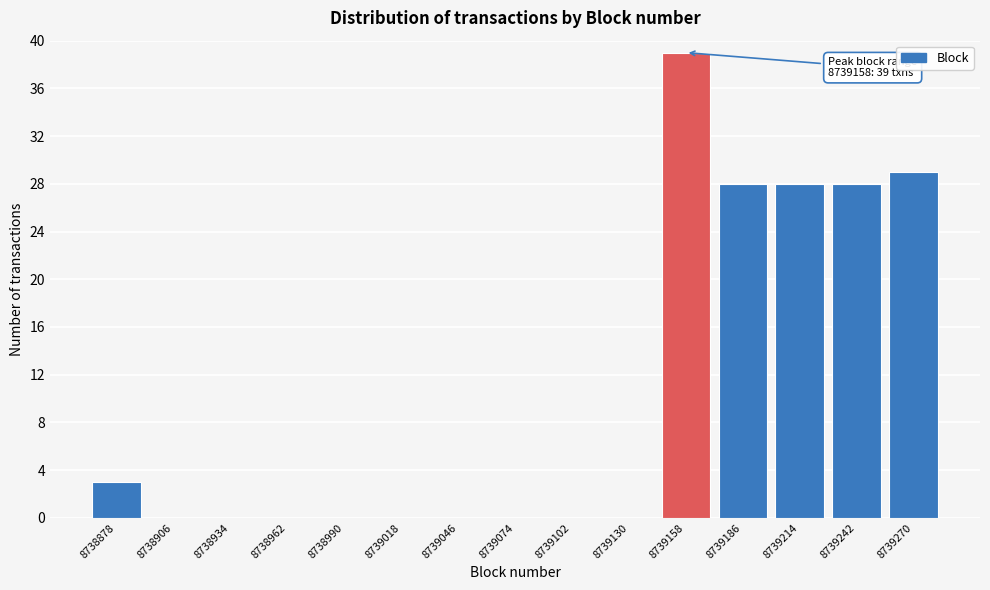

Reading left to right, transcribe all the data shown in this chart.

8738878=3	8738906=0	8738934=0	8738962=0	8738990=0	8739018=0	8739046=0	8739074=0	8739102=0	8739130=0	8739158=39	8739186=28	8739214=28	8739242=28	8739270=29